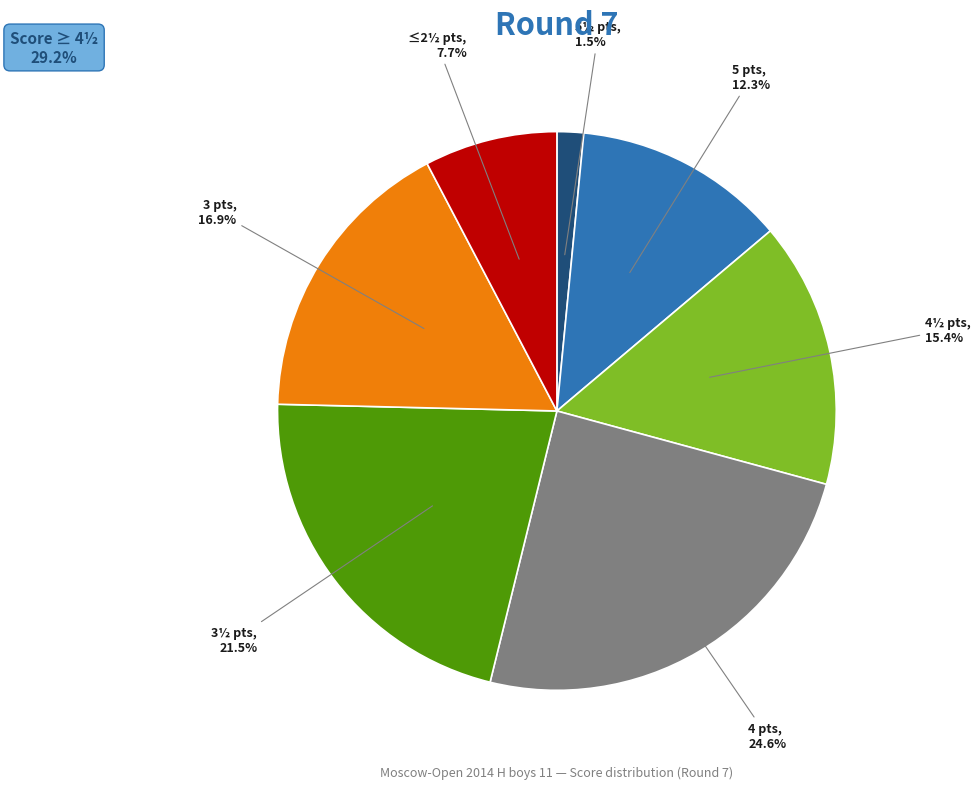

How many slices are in this pie chart?

7